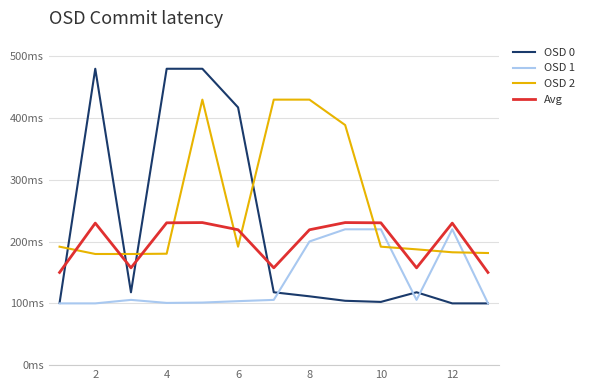

List the series in order of their overall mean, lowest first.

OSD 1, Avg, OSD 0, OSD 2